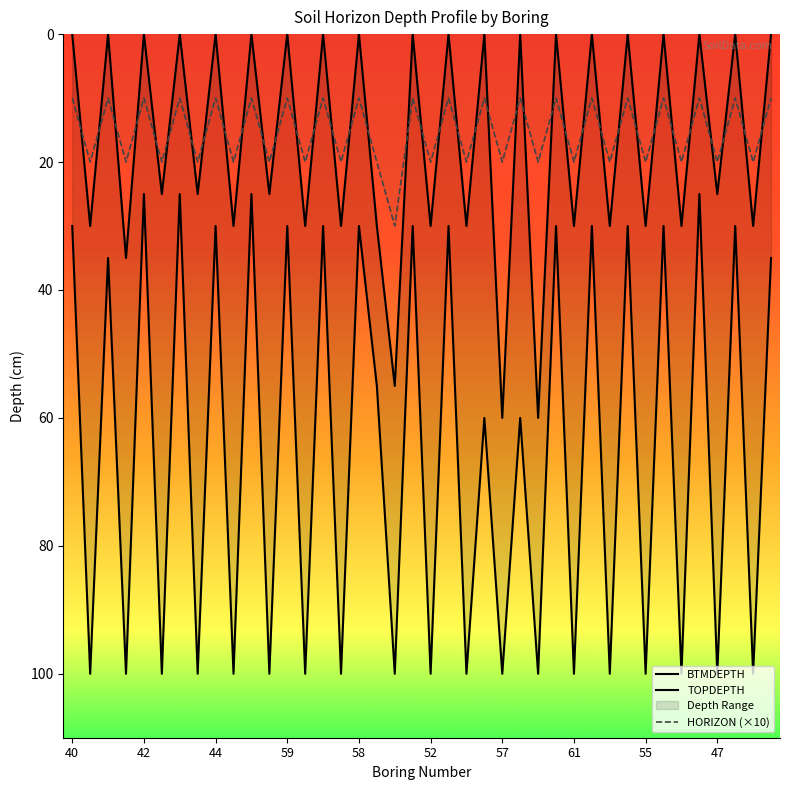

Reading left to right, list all the values displayed in this chart.

BTMDEPTH: 30	100	35	100	25	100	25	100	30	100	25	100	30	100	30	100	30	55	100	30	100	30	100	60	100	60	100	30	100	30	100	30	100	30	100	25	100	30	100	35
TOPDEPTH: 0	30	0	35	0	25	0	25	0	30	0	25	0	30	0	30	0	30	55	0	30	0	30	0	60	0	60	0	30	0	30	0	30	0	30	0	25	0	30	0
HORIZON (×10): 10	20	10	20	10	20	10	20	10	20	10	20	10	20	10	20	10	20	30	10	20	10	20	10	20	10	20	10	20	10	20	10	20	10	20	10	20	10	20	10